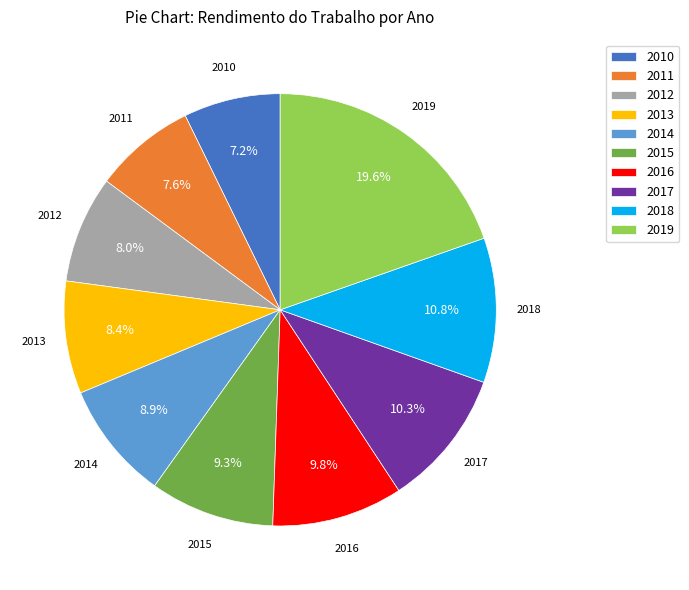

What is the largest slice in the pie chart?

2019